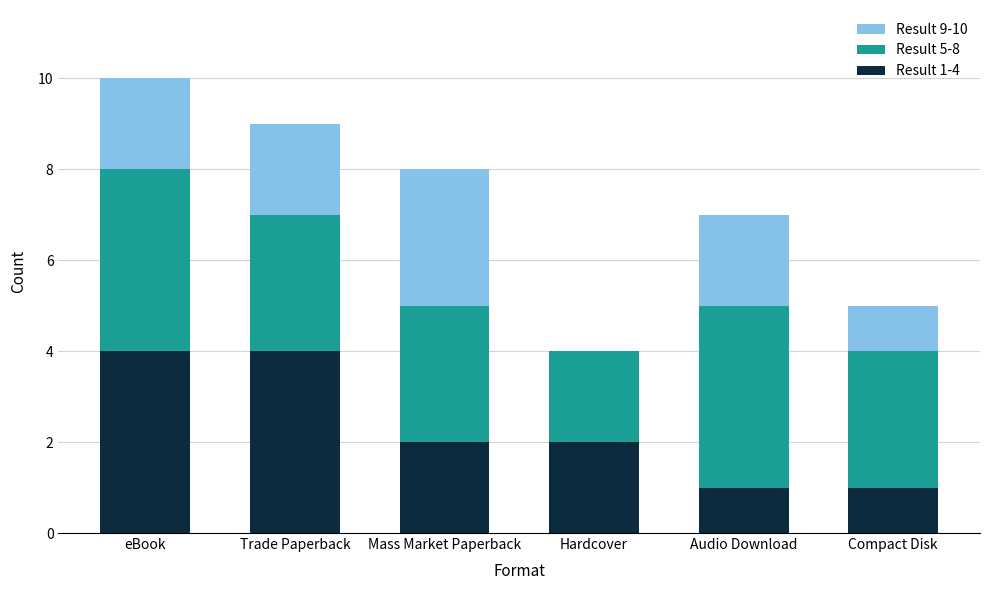

What is the total value across all series at Hardcover?

4